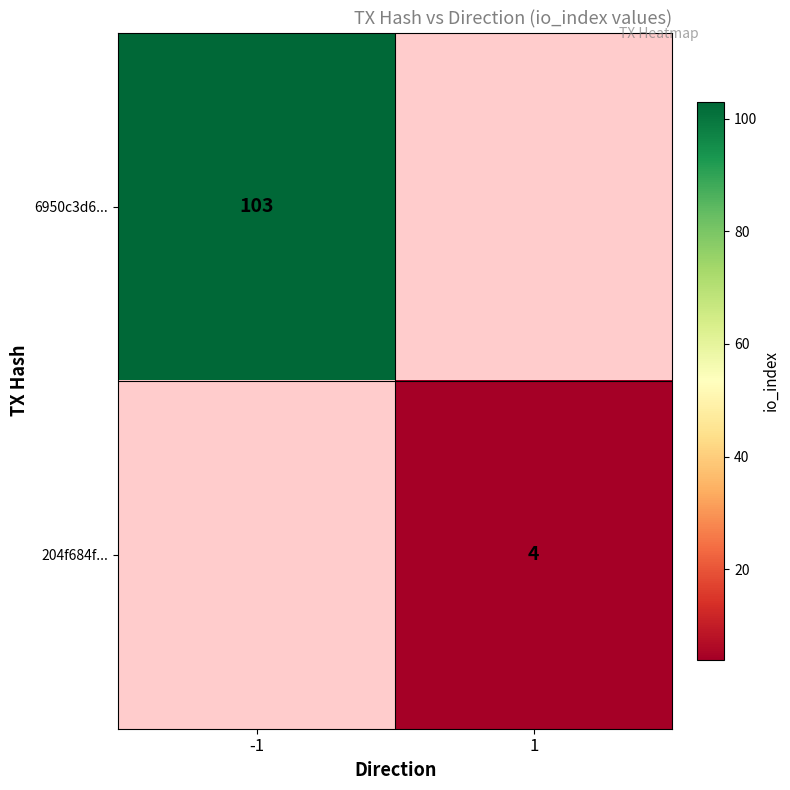

True or false: 6950c3d6... has a value of 103 at -1.

True